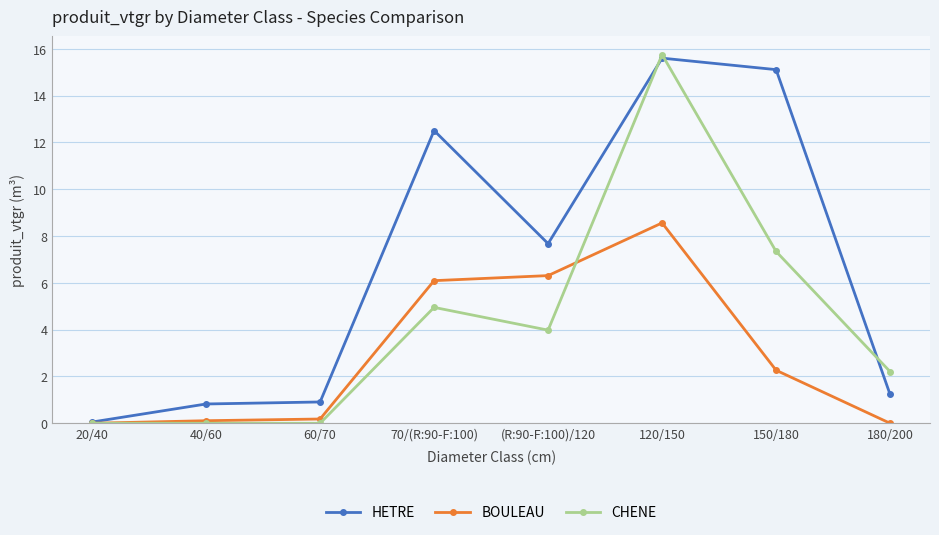

The HETRE series shows 7.7 at (R:90-F:100)/120. True or false?

True